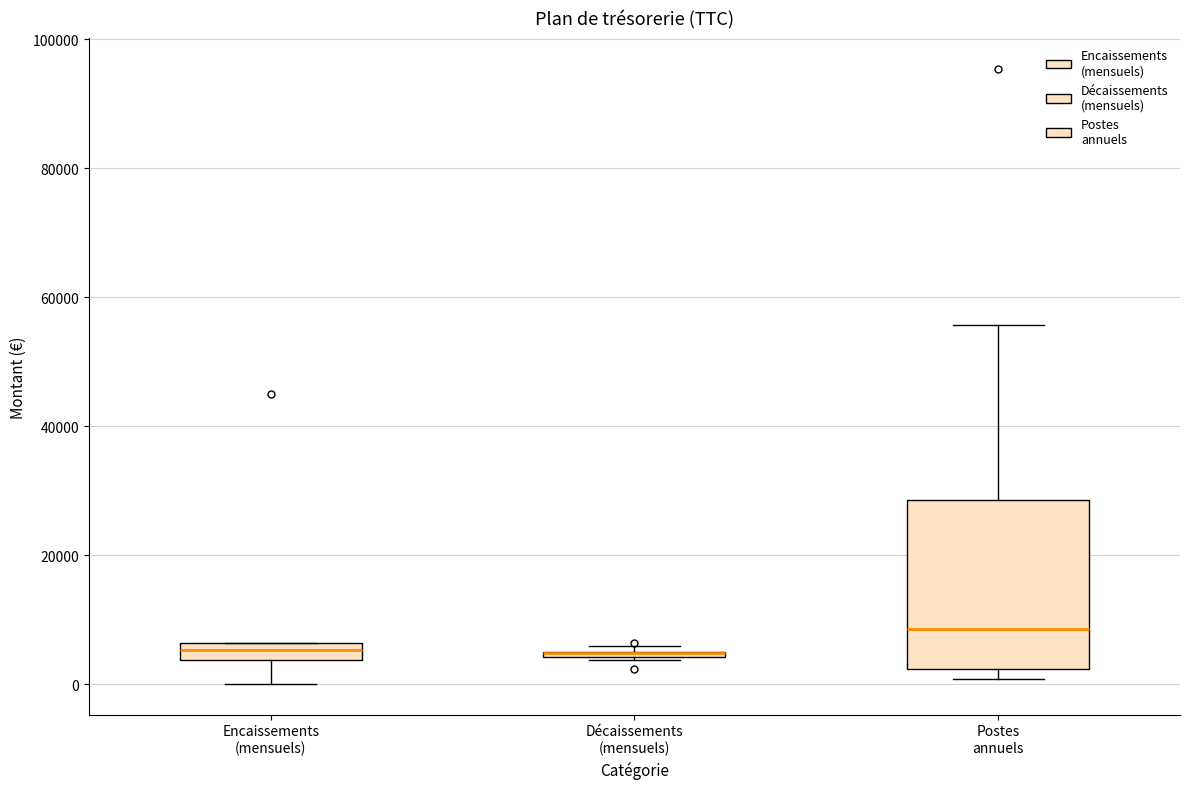

Where is the upper edge of the box for Décaissements (mensuels) on the y-axis? The values are not printed on the chart, so give them approximately, as read against the axis.

6000